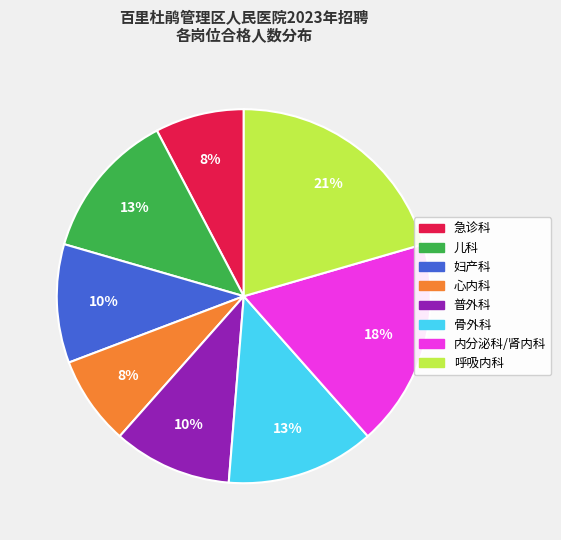

Count the number of slices in the pie.

8